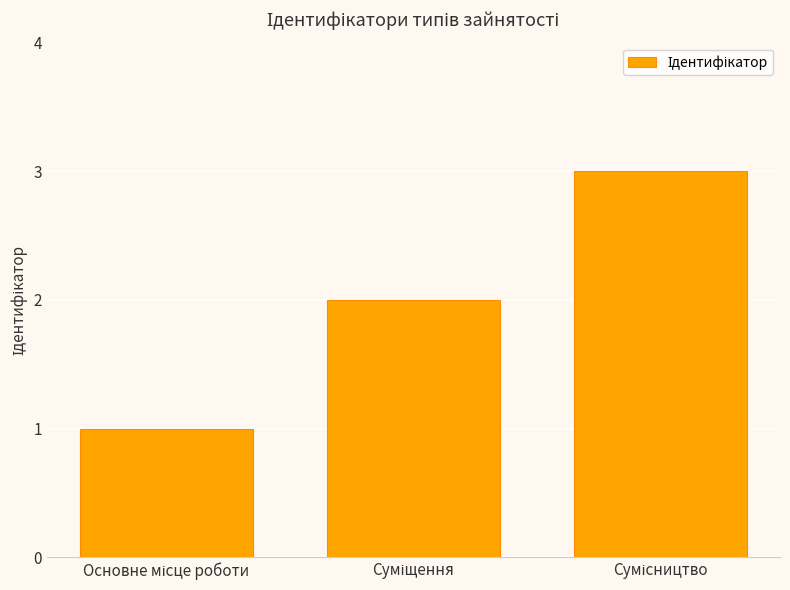

What is the greatest value displayed?

3